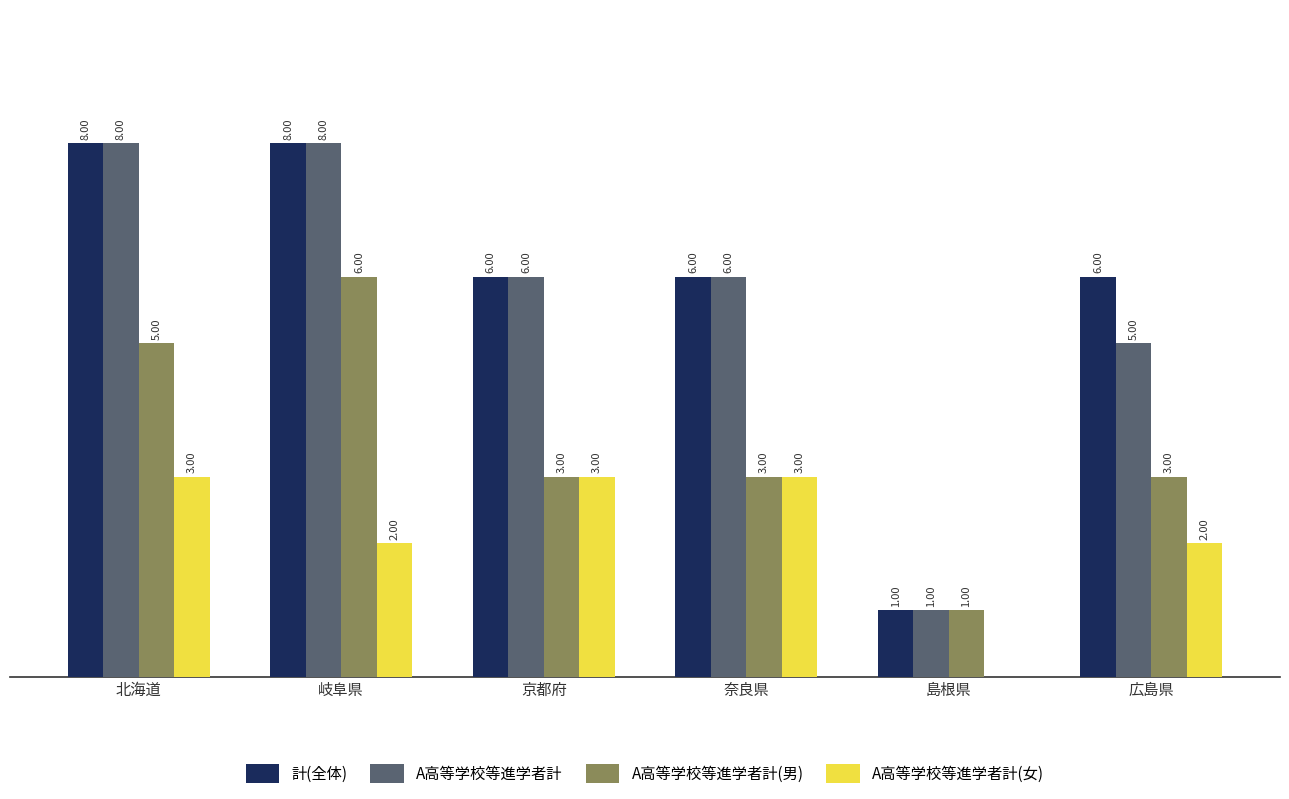

At which label does A高等学校等進学者計 first exceed 6?

北海道